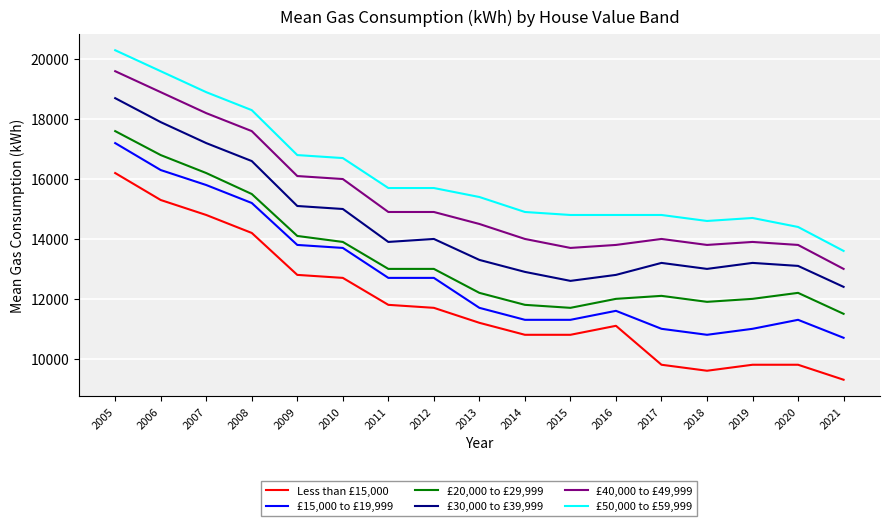

True or false: £50,000 to £59,999 and £30,000 to £39,999 cross at least once.

False